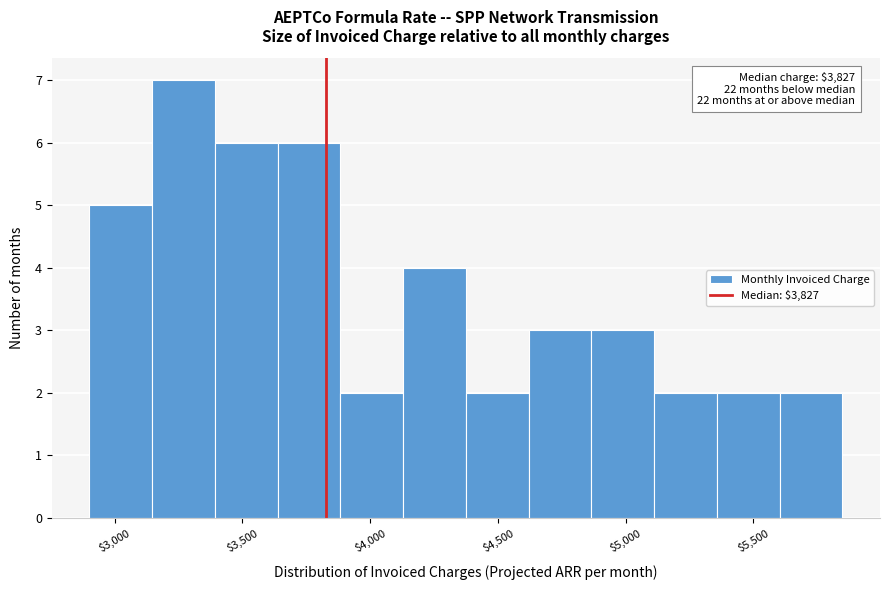

Over which range of the x-axis is the bar tallest?

3150 to 3400